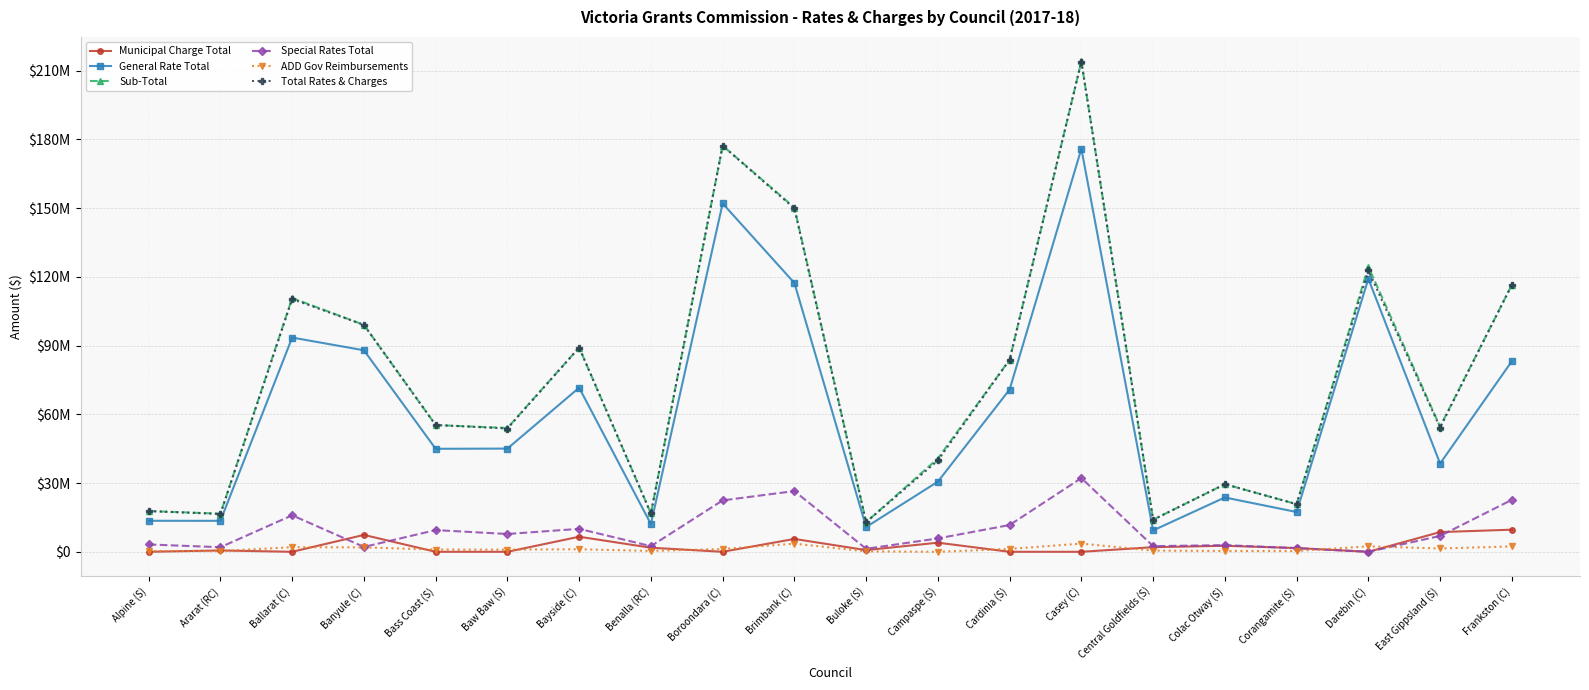

Does the chart have visible grid lines?

Yes